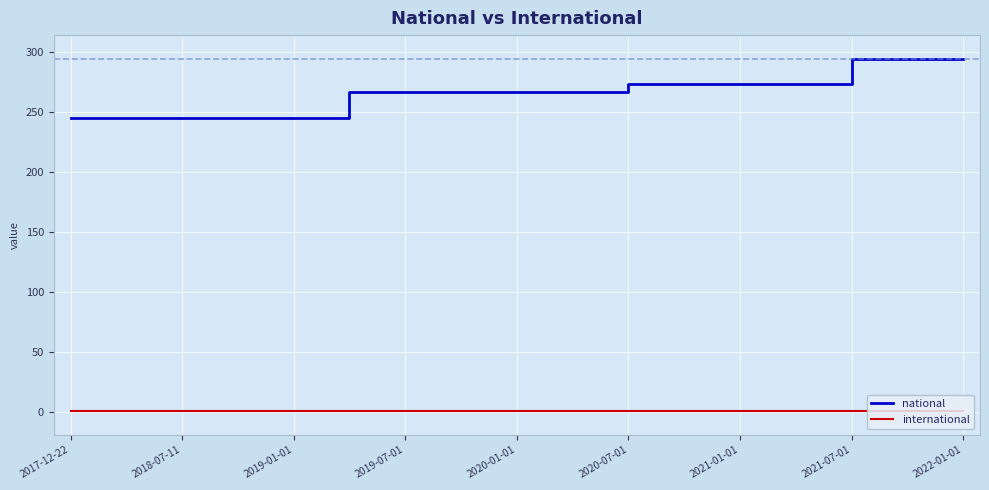

What is the maximum value shown in the chart?

294